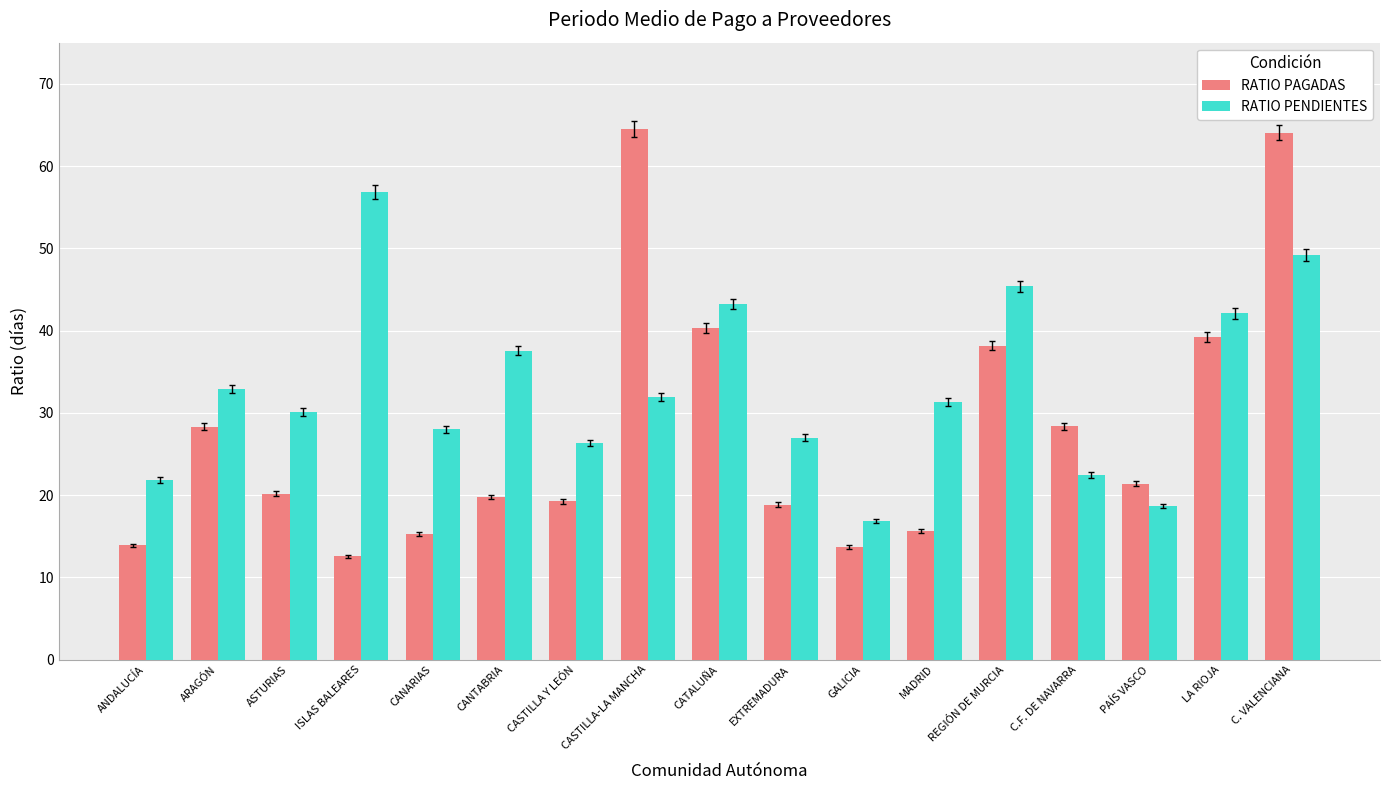

At CANARIAS, list the series in order from largest to smallest.

RATIO PENDIENTES, RATIO PAGADAS